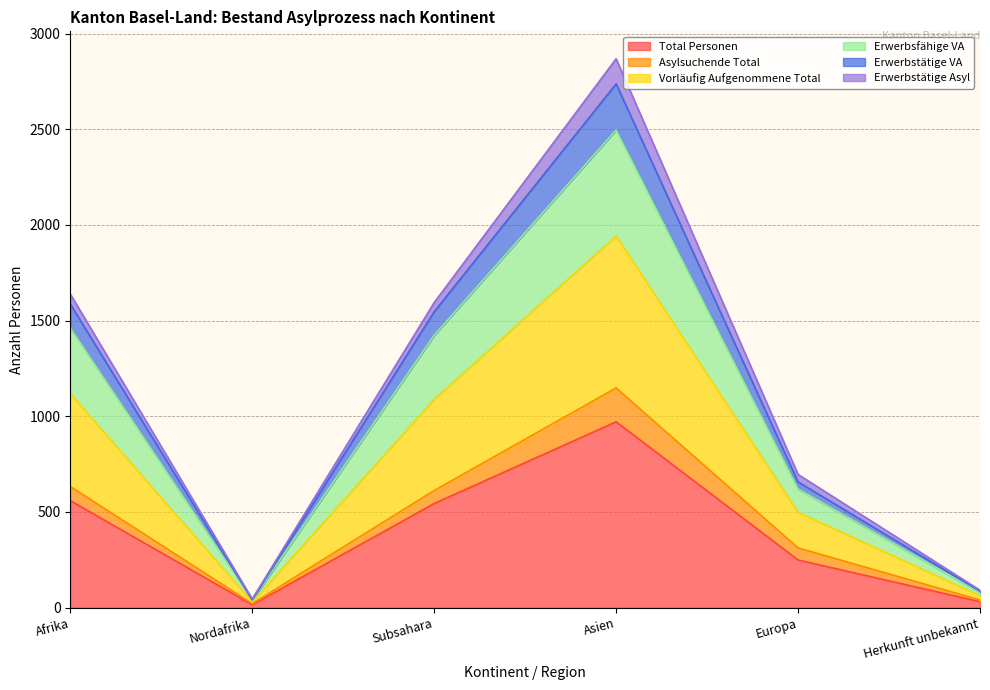

Is it true that Erwerbsfähige VA equals 2679 at Afrika?

False